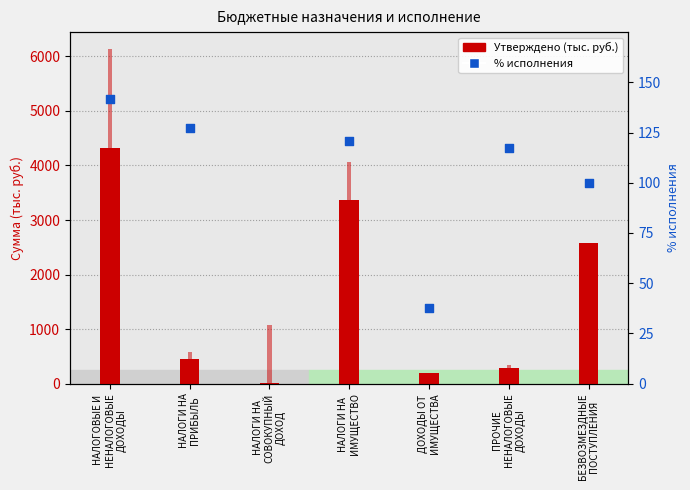

What are all the series names shown in the legend?

Утверждено, % исполнения